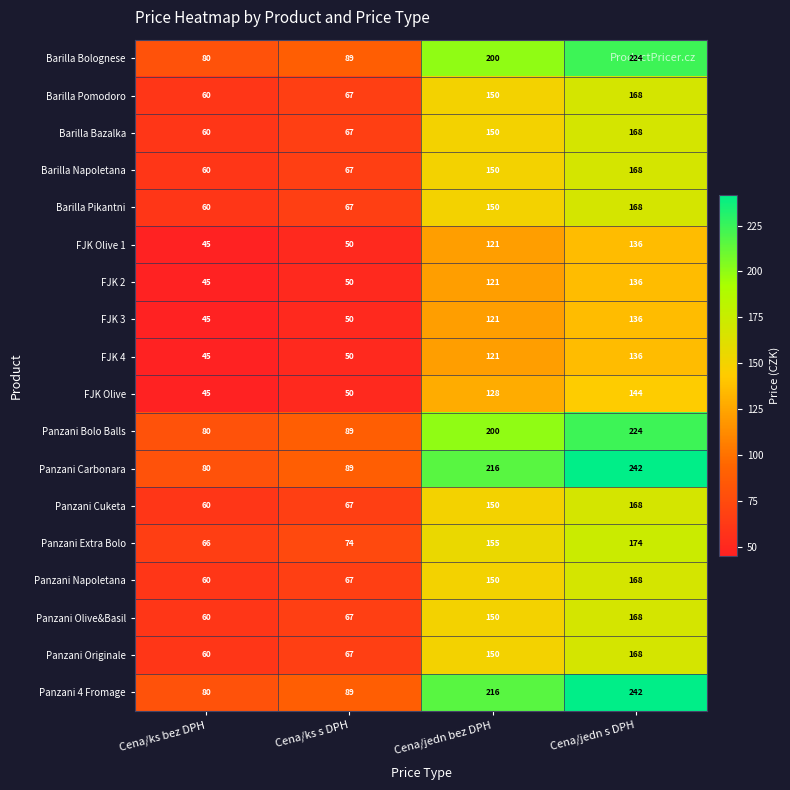

What is the maximum value for Panzani Cuketa?

168